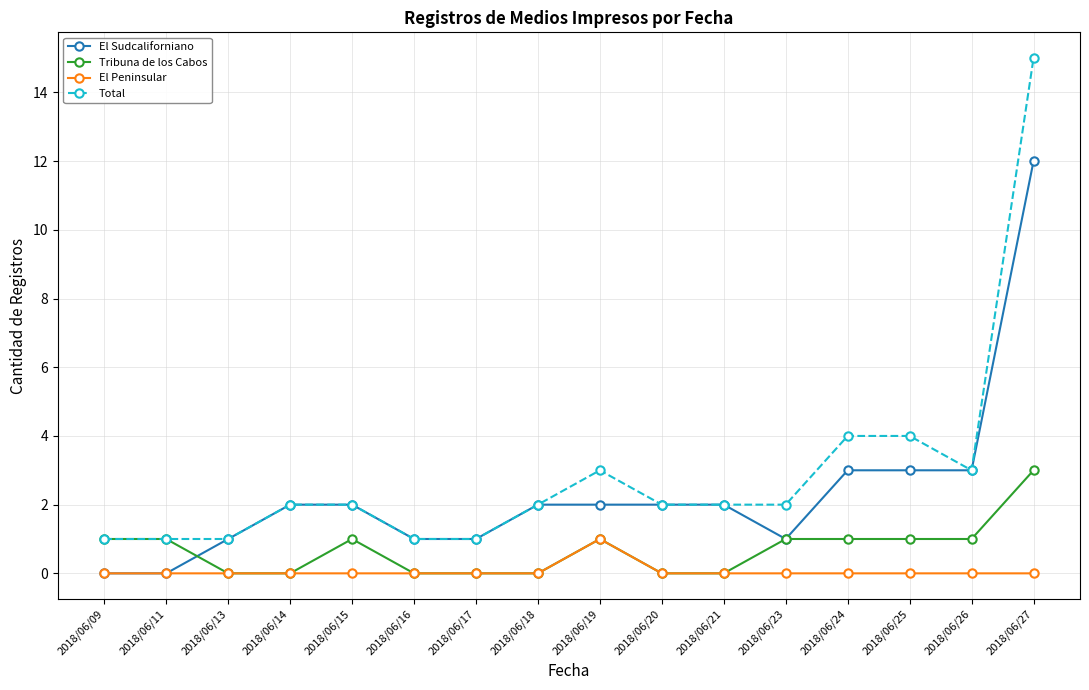

Reading right to left, list all the values displayed in this chart.

El Sudcaliforniano: 2018/06/27=12	2018/06/26=3	2018/06/25=3	2018/06/24=3	2018/06/23=1	2018/06/21=2	2018/06/20=2	2018/06/19=2	2018/06/18=2	2018/06/17=1	2018/06/16=1	2018/06/15=2	2018/06/14=2	2018/06/13=1	2018/06/11=0	2018/06/09=0
Tribuna de los Cabos: 2018/06/27=3	2018/06/26=1	2018/06/25=1	2018/06/24=1	2018/06/23=1	2018/06/21=0	2018/06/20=0	2018/06/19=1	2018/06/18=0	2018/06/17=0	2018/06/16=0	2018/06/15=1	2018/06/14=0	2018/06/13=0	2018/06/11=1	2018/06/09=1
El Peninsular: 2018/06/27=0	2018/06/26=0	2018/06/25=0	2018/06/24=0	2018/06/23=0	2018/06/21=0	2018/06/20=0	2018/06/19=1	2018/06/18=0	2018/06/17=0	2018/06/16=0	2018/06/15=0	2018/06/14=0	2018/06/13=0	2018/06/11=0	2018/06/09=0
Total: 2018/06/27=15	2018/06/26=3	2018/06/25=4	2018/06/24=4	2018/06/23=2	2018/06/21=2	2018/06/20=2	2018/06/19=3	2018/06/18=2	2018/06/17=1	2018/06/16=1	2018/06/15=2	2018/06/14=2	2018/06/13=1	2018/06/11=1	2018/06/09=1